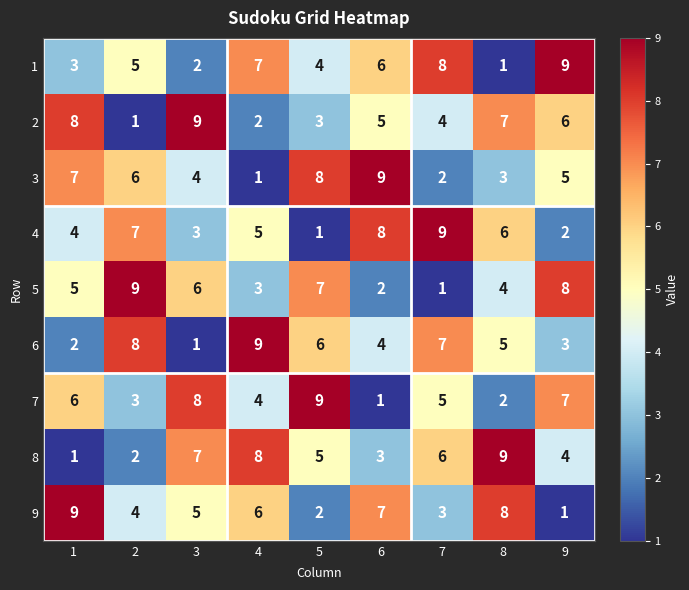

What is the difference between the second highest and second lowest values in the 9 series?

6